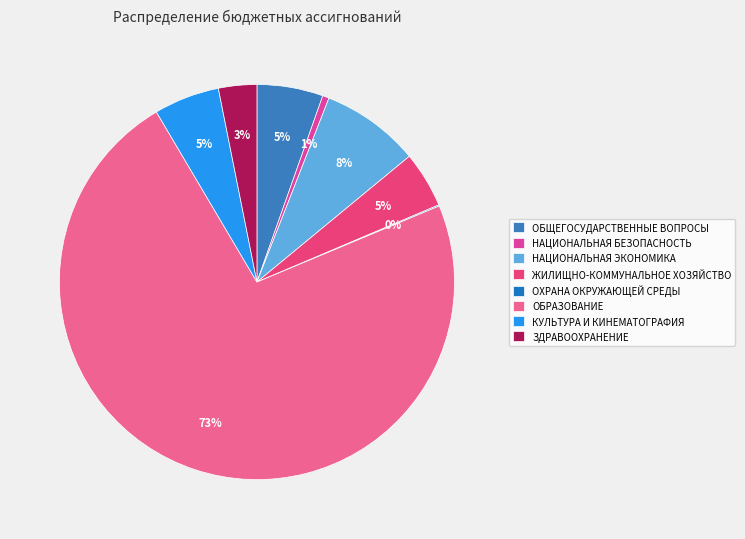

Which slice is the smallest?

ОХРАНА ОКРУЖАЮЩЕЙ
СРЕДЫ